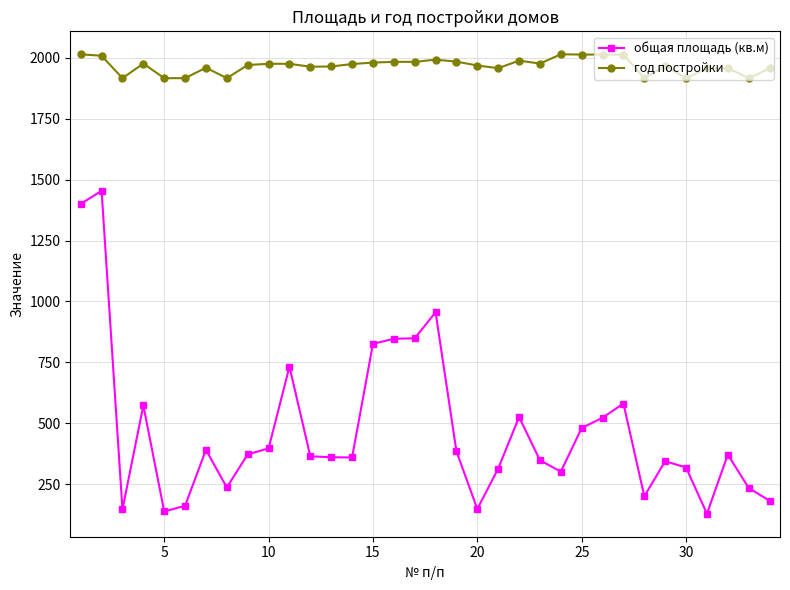

True or false: год постройки has more than 2 interior local peaks.

True